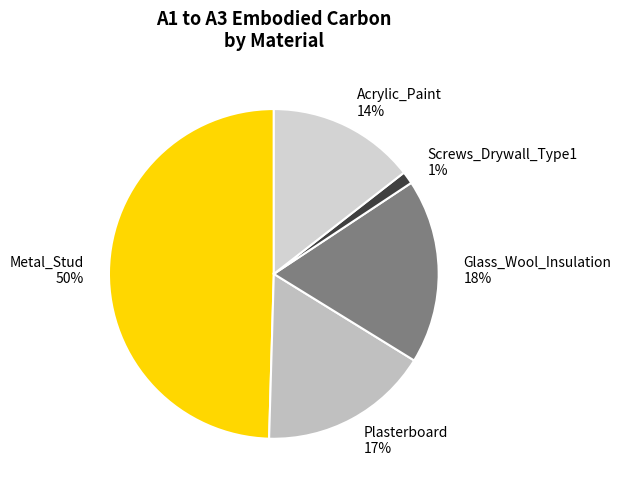

To the nearest percent, what portion does Acrylic_Paint represent?

14%